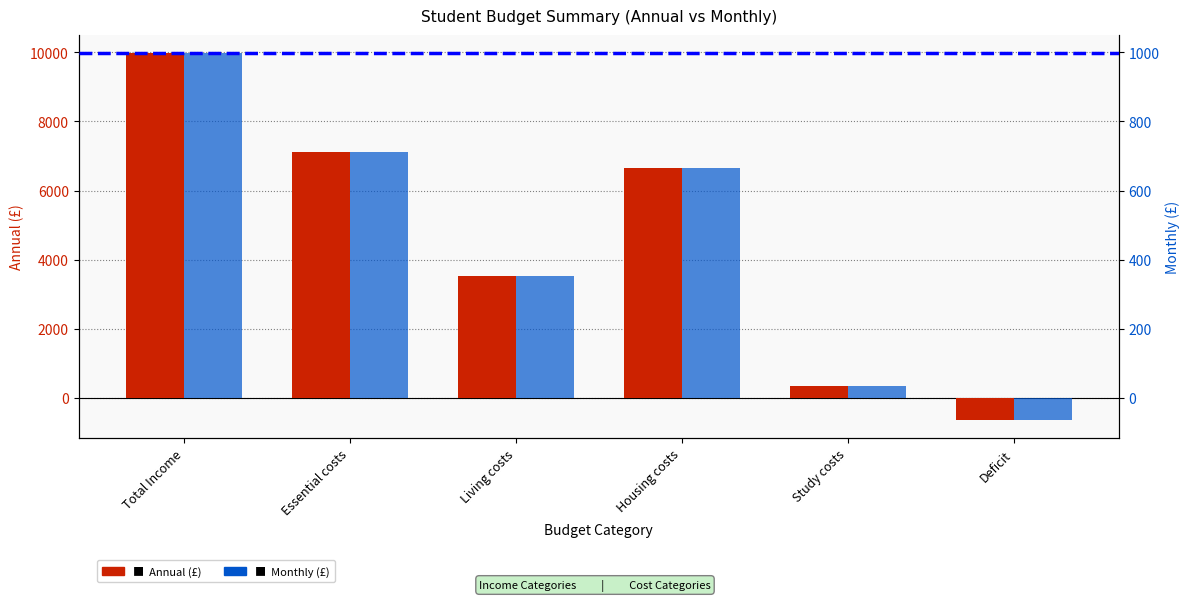

Reading left to right, transcribe all the data shown in this chart.

Annual (£): Total Income=9978.0	Essential costs=7109.0	Living costs=3510.0	Housing costs=6659.0	Study costs=350.0	Deficit=-641.0
Monthly (£): Total Income=997.8	Essential costs=710.9	Living costs=351.0	Housing costs=665.9	Study costs=35.0	Deficit=-64.1